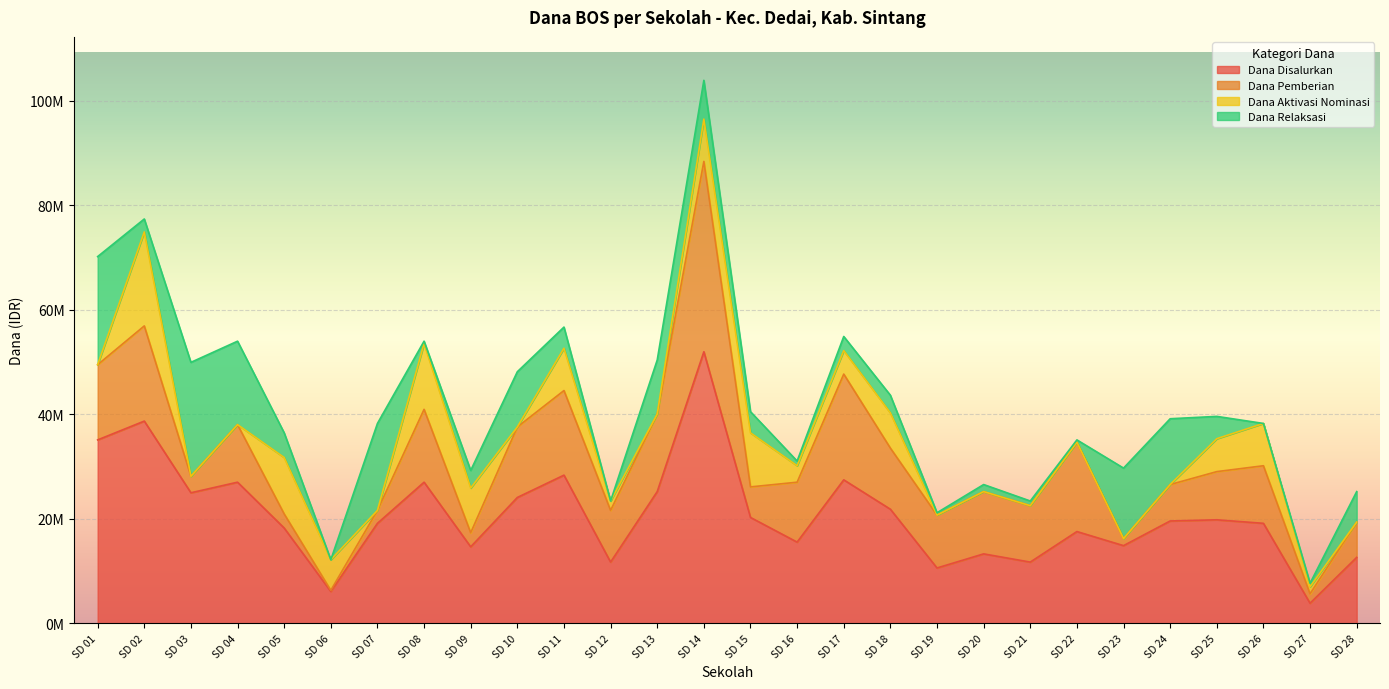

The value of Dana Aktivasi Nominasi at SD 01 is 9375182. True or false?

False